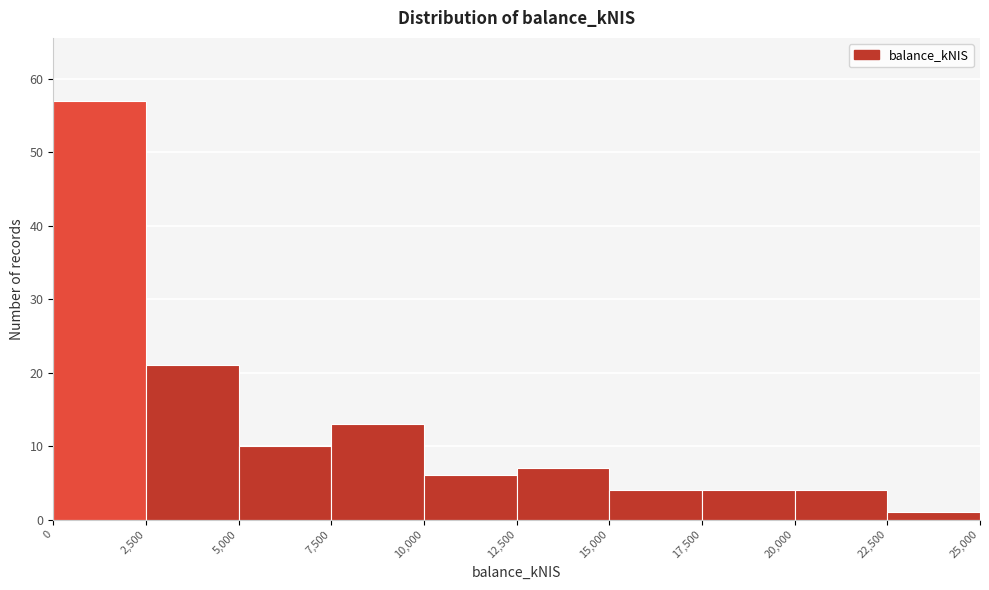

Reading left to right, transcribe this chart: for each bar, give the range it covers on the x-axis and its height. The values are not printed on the chart, so give them approximately, as read against the axis.

0 to 2,500: 57
2,500 to 5,000: 21
5,000 to 7,500: 10
7,500 to 10,000: 13
10,000 to 12,500: 6
12,500 to 15,000: 7
15,000 to 17,500: 4
17,500 to 20,000: 4
20,000 to 22,500: 4
22,500 to 25,000: 1